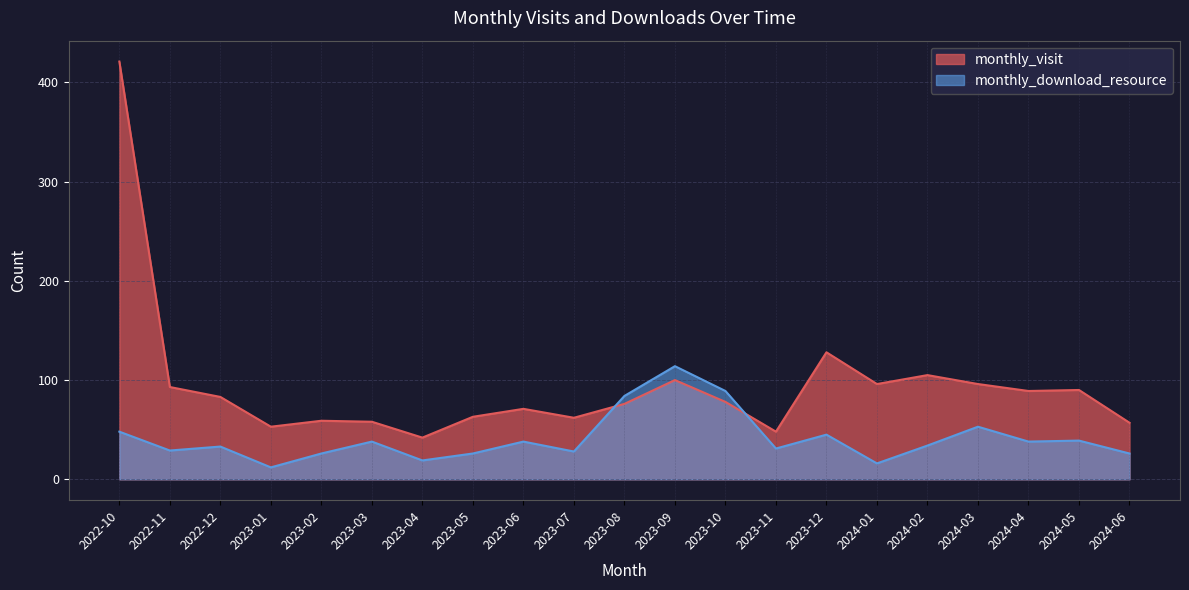

What is the average value of the monthly_download_resource series?

41